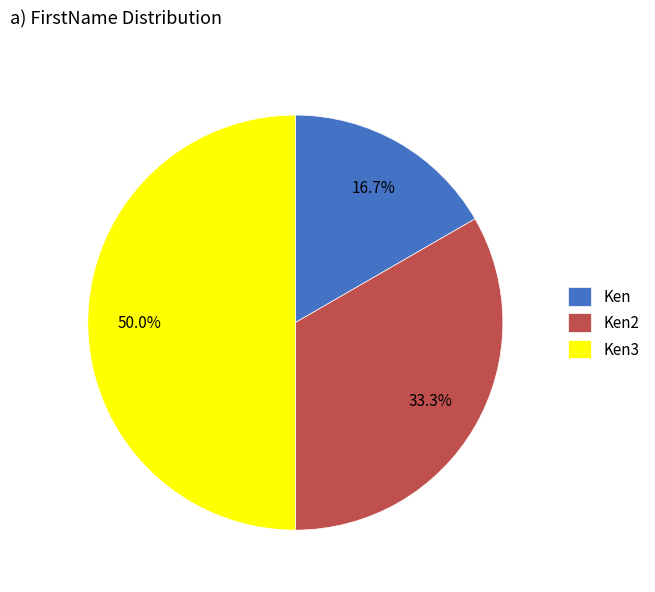

Combined, do Ken3 and Ken2 account for over 50%?

Yes